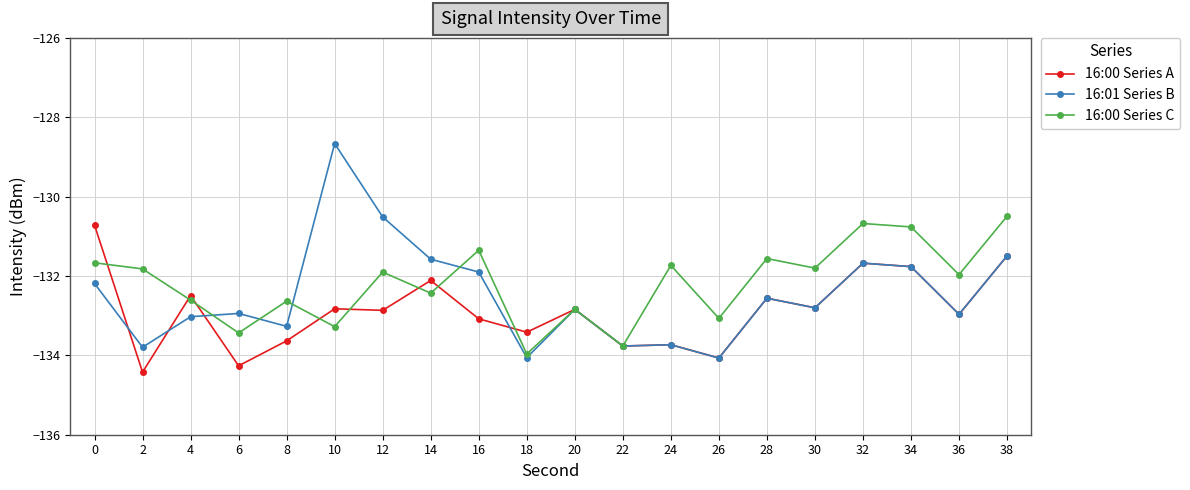

Which series has the largest range (max minus min)?

16:01 Series B